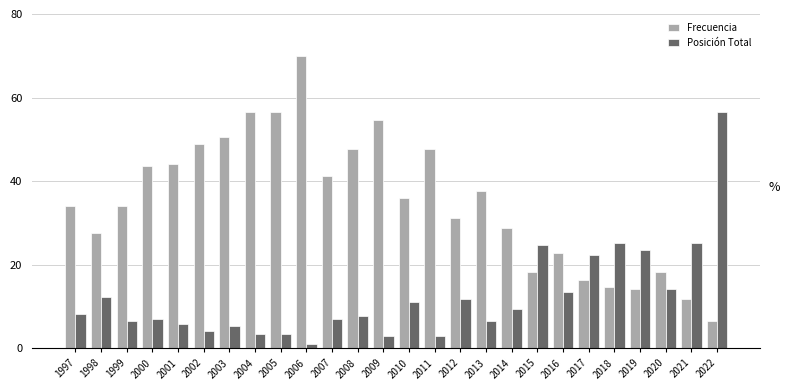

Does the chart contain stacked bars?

No